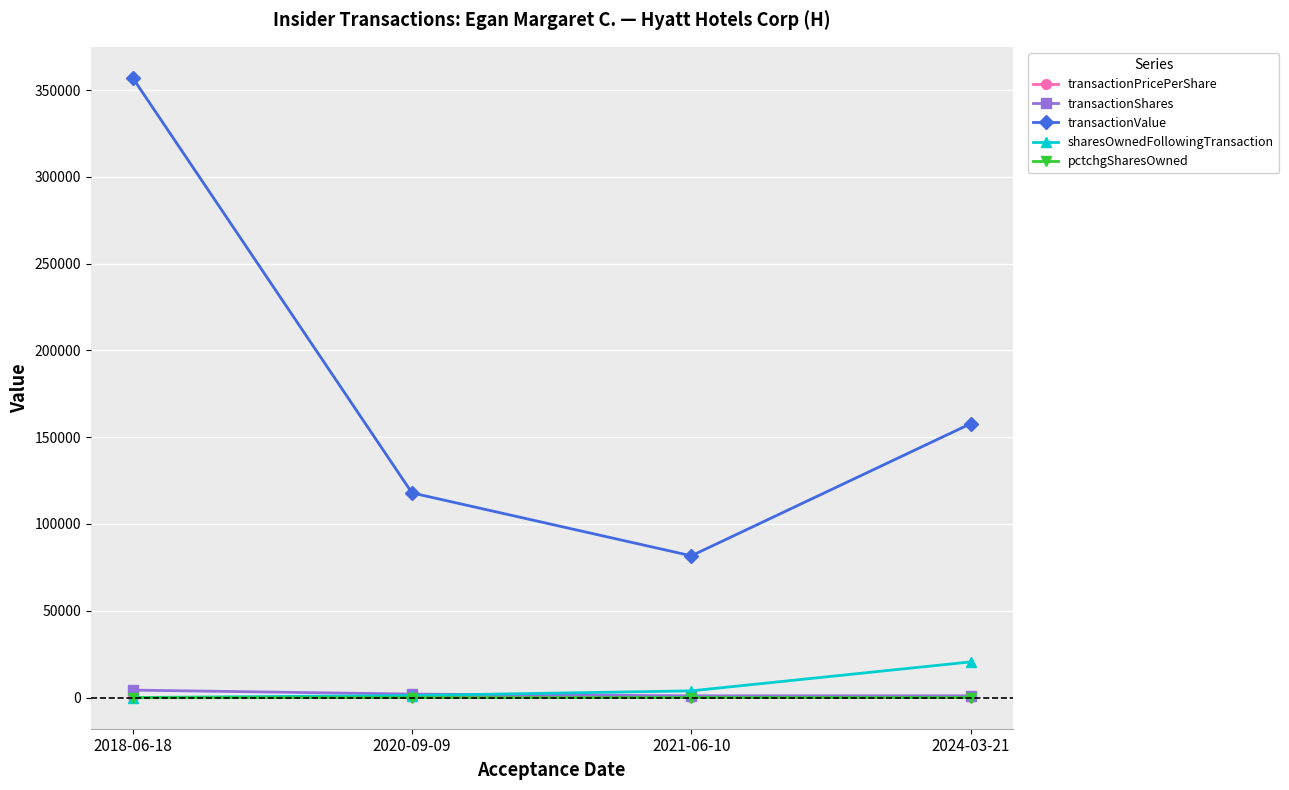

At how many categories does at least one series exceed 308020?

1